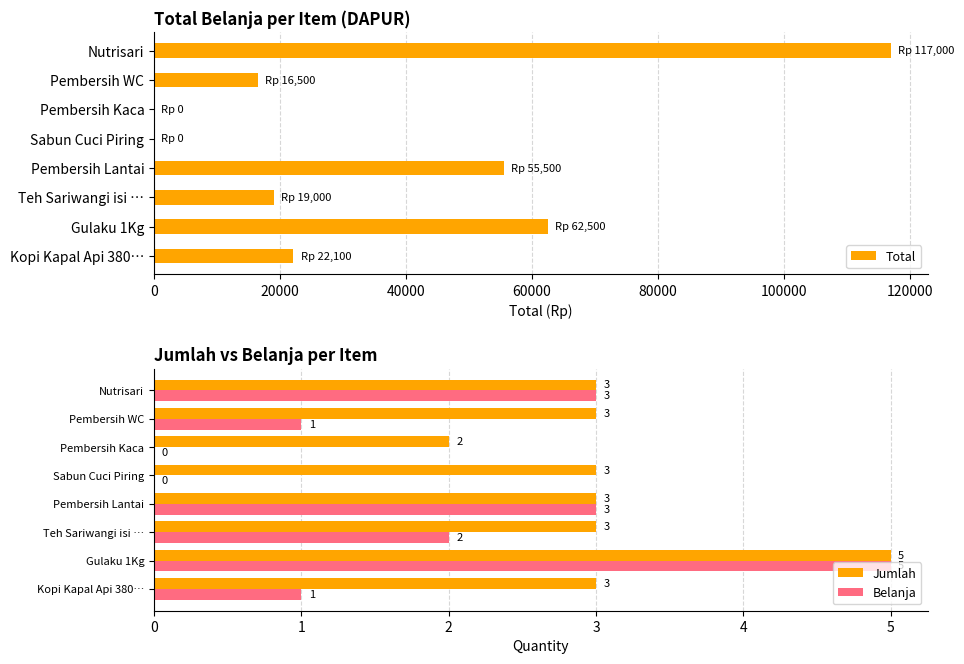

What is the sum of the Jumlah values at Pembersih Kaca and Teh Sariwangi isi …?

5